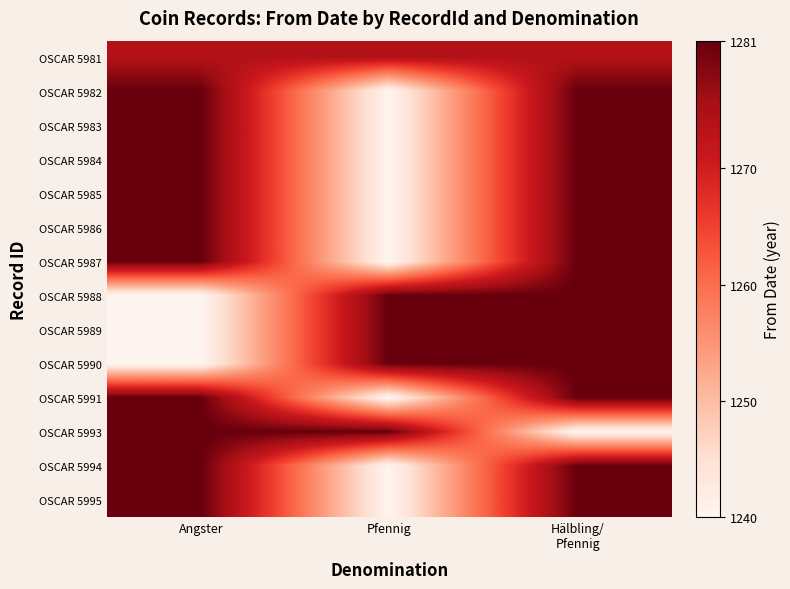

What is the spread (max minus min) of values at Angster?

41